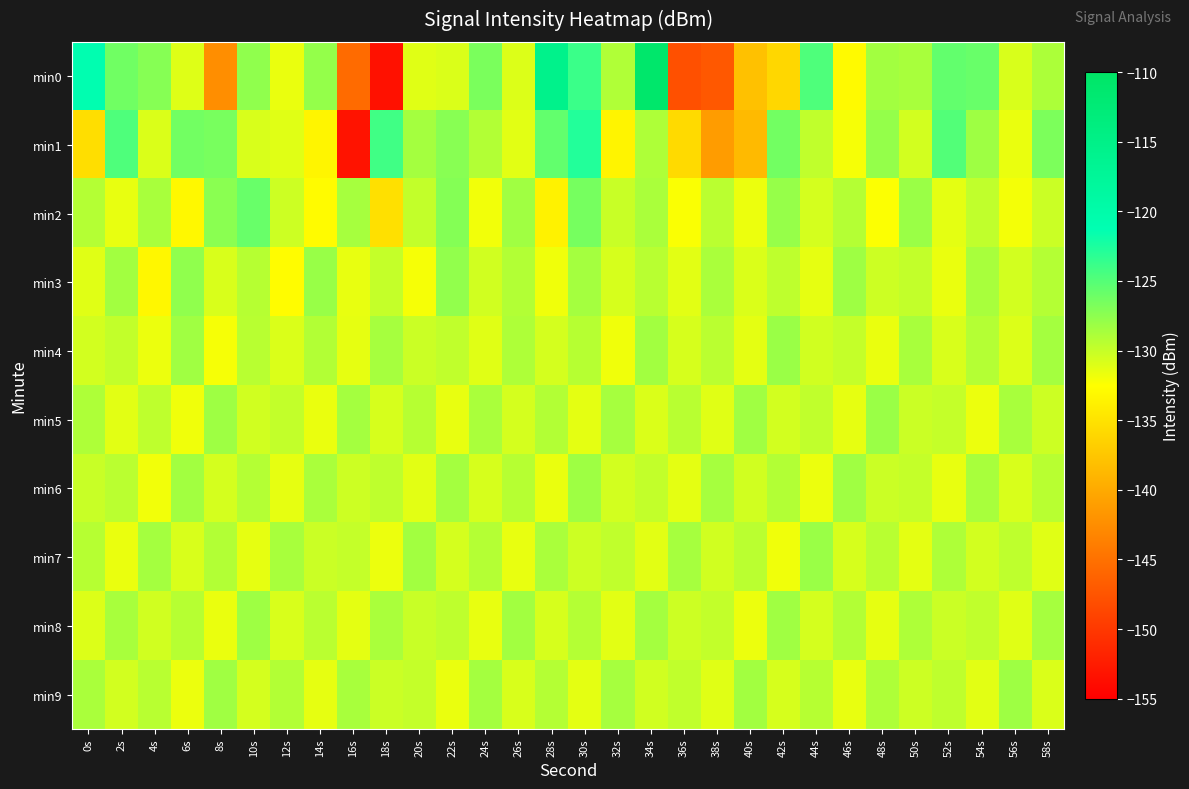

Reading left to right, list all the values displayed in this chart.

min0: 0s=-120.9	2s=-126.2	4s=-127.1	6s=-131.0	8s=-142.4	10s=-127.7	12s=-131.6	14s=-127.8	16s=-145.4	18s=-153.4	20s=-131.1	22s=-130.9	24s=-126.6	26s=-130.9	28s=-115.5	30s=-123.8	32s=-129.1	34s=-110.9	36s=-147.8	38s=-147.1	40s=-137.9	42s=-136.0	44s=-124.7	46s=-132.9	48s=-128.4	50s=-128.7	52s=-125.6	54s=-125.9	56s=-130.8	58s=-128.9
min1: 0s=-135.3	2s=-124.8	4s=-130.8	6s=-126.3	8s=-126.5	10s=-130.8	12s=-131.1	14s=-133.4	16s=-153.2	18s=-124.1	20s=-128.5	22s=-127.3	24s=-129.1	26s=-131.2	28s=-125.6	30s=-122.8	32s=-133.4	34s=-128.9	36s=-135.7	38s=-141.2	40s=-138.5	42s=-126.3	44s=-129.7	46s=-132.1	48s=-127.8	50s=-130.5	52s=-124.9	54s=-128.2	56s=-131.6	58s=-126.7
min2: 0s=-129.2	2s=-131.5	4s=-128.7	6s=-133.1	8s=-127.4	10s=-125.9	12s=-130.3	14s=-132.8	16s=-128.6	18s=-135.2	20s=-129.8	22s=-127.1	24s=-131.9	26s=-128.3	28s=-133.6	30s=-126.5	32s=-130.1	34s=-128.8	36s=-132.3	38s=-129.5	40s=-131.7	42s=-127.9	44s=-130.6	46s=-129.2	48s=-132.4	50s=-128.1	52s=-131.3	54s=-129.7	56s=-132.0	58s=-130.2
min3: 0s=-131.1	2s=-128.4	4s=-133.2	6s=-127.6	8s=-130.8	10s=-129.3	12s=-132.7	14s=-128.0	16s=-131.5	18s=-129.9	20s=-132.1	22s=-127.7	24s=-130.4	26s=-129.1	28s=-131.8	30s=-128.5	32s=-130.7	34s=-129.4	36s=-131.2	38s=-128.8	40s=-130.9	42s=-129.6	44s=-131.4	46s=-128.2	48s=-130.3	50s=-129.8	52s=-131.6	54s=-128.7	56s=-130.5	58s=-129.2
min4: 0s=-130.5	2s=-129.8	4s=-131.7	6s=-128.3	8s=-132.1	10s=-129.4	12s=-130.9	14s=-129.1	16s=-131.4	18s=-128.6	20s=-130.2	22s=-129.7	24s=-131.1	26s=-128.9	28s=-130.6	30s=-129.3	32s=-131.8	34s=-128.4	36s=-130.7	38s=-129.5	40s=-131.3	42s=-128.1	44s=-130.4	46s=-129.9	48s=-131.6	50s=-128.7	52s=-130.8	54s=-129.2	56s=-131.0	58s=-128.5
min5: 0s=-128.9	2s=-131.2	4s=-129.6	6s=-131.8	8s=-128.2	10s=-130.4	12s=-129.8	14s=-131.6	16s=-128.5	18s=-130.7	20s=-129.3	22s=-131.5	24s=-128.8	26s=-130.6	28s=-129.1	30s=-131.3	32s=-128.6	34s=-130.9	36s=-129.4	38s=-131.1	40s=-128.3	42s=-130.5	44s=-129.7	46s=-131.4	48s=-128.1	50s=-130.2	52s=-129.9	54s=-131.7	56s=-128.7	58s=-130.3
min6: 0s=-130.1	2s=-129.5	4s=-131.9	6s=-128.4	8s=-130.6	10s=-129.2	12s=-131.4	14s=-128.8	16s=-130.3	18s=-129.6	20s=-131.2	22s=-128.5	24s=-130.7	26s=-129.3	28s=-131.6	30s=-128.2	32s=-130.5	34s=-129.8	36s=-131.3	38s=-128.6	40s=-130.4	42s=-129.1	44s=-131.7	46s=-128.3	48s=-130.2	50s=-129.9	52s=-131.5	54s=-128.7	56s=-130.8	58s=-129.4
min7: 0s=-129.3	2s=-131.6	4s=-128.5	6s=-130.8	8s=-129.1	10s=-131.4	12s=-128.7	14s=-130.2	16s=-129.9	18s=-131.7	20s=-128.4	22s=-130.6	24s=-129.2	26s=-131.5	28s=-128.8	30s=-130.3	32s=-129.7	34s=-131.2	36s=-128.6	38s=-130.4	40s=-129.5	42s=-131.8	44s=-128.1	46s=-130.7	48s=-129.4	50s=-131.3	52s=-128.9	54s=-130.5	56s=-129.6	58s=-131.1
min8: 0s=-131.0	2s=-128.7	4s=-130.4	6s=-129.3	8s=-131.6	10s=-128.2	12s=-130.8	14s=-129.5	16s=-131.3	18s=-128.8	20s=-130.1	22s=-129.6	24s=-131.5	26s=-128.4	28s=-130.7	30s=-129.2	32s=-131.2	34s=-128.5	36s=-130.3	38s=-129.8	40s=-131.7	42s=-128.3	44s=-130.6	46s=-129.1	48s=-131.4	50s=-128.9	52s=-130.2	54s=-129.7	56s=-131.1	58s=-128.6
min9: 0s=-128.8	2s=-130.5	4s=-129.4	6s=-131.7	8s=-128.3	10s=-130.6	12s=-129.1	14s=-131.4	16s=-128.7	18s=-130.2	20s=-129.9	22s=-131.6	24s=-128.5	26s=-130.8	28s=-129.2	30s=-131.3	32s=-128.6	34s=-130.4	36s=-129.7	38s=-131.1	40s=-128.4	42s=-130.7	44s=-129.3	46s=-131.5	48s=-128.9	50s=-130.3	52s=-129.6	54s=-131.2	56s=-128.2	58s=-130.9